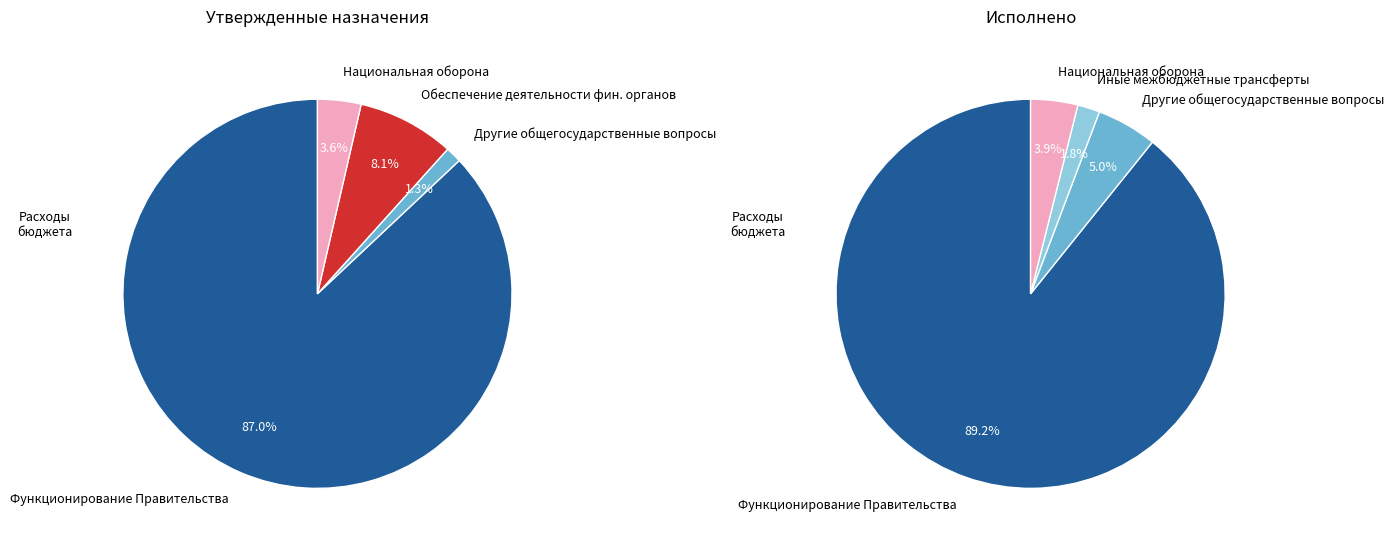

The Национальная оборона (исполнено) slice represents 1% of the pie. True or false?

False